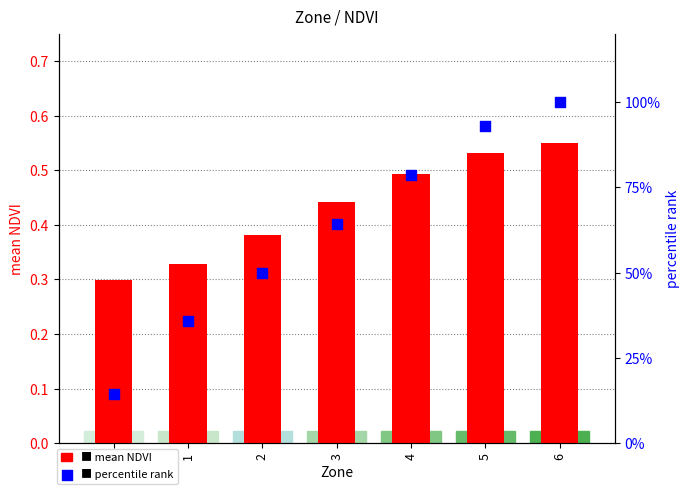

At how many categories does at least one series exceed 28?

6